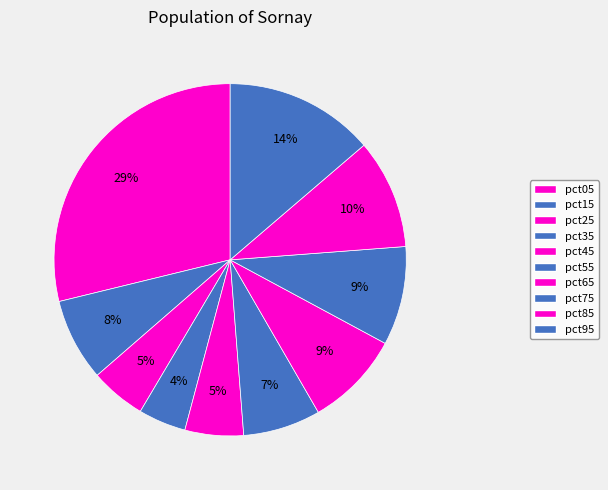

What percentage is the pct85 slice, to the nearest percent?

10%